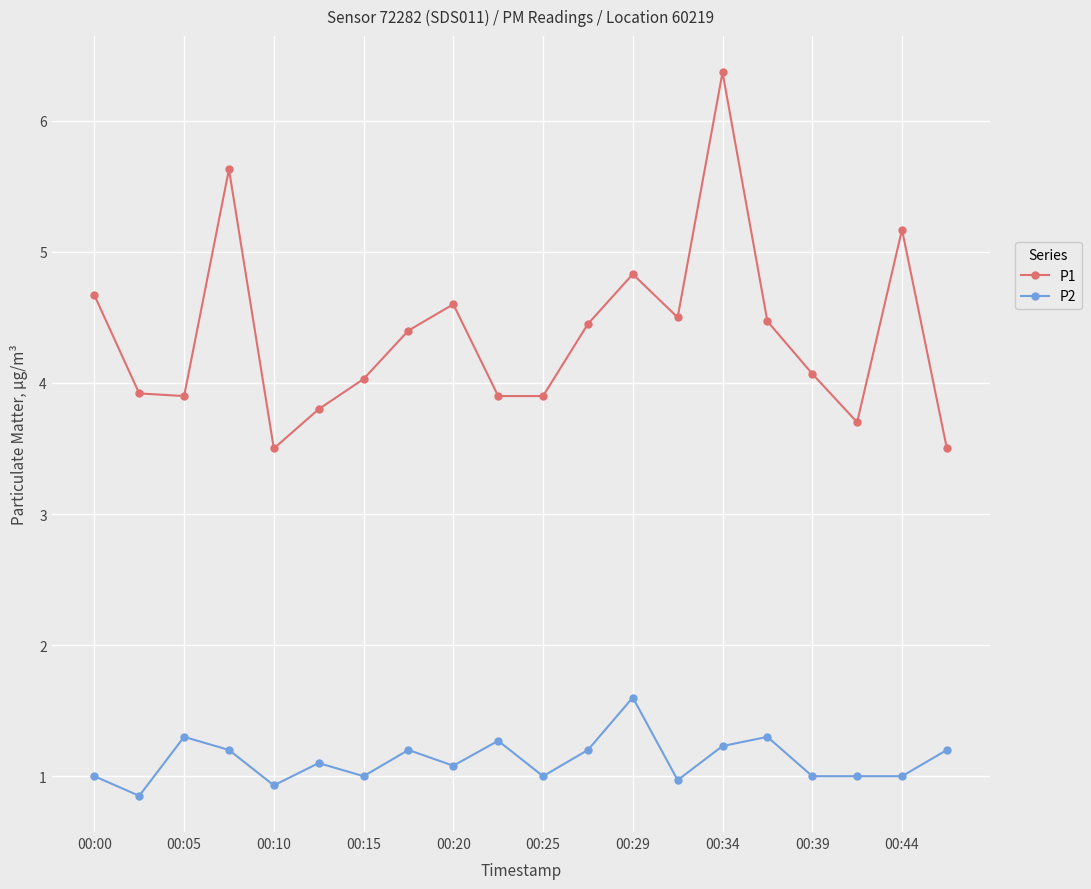

Which series has the widest spread of values?

P1